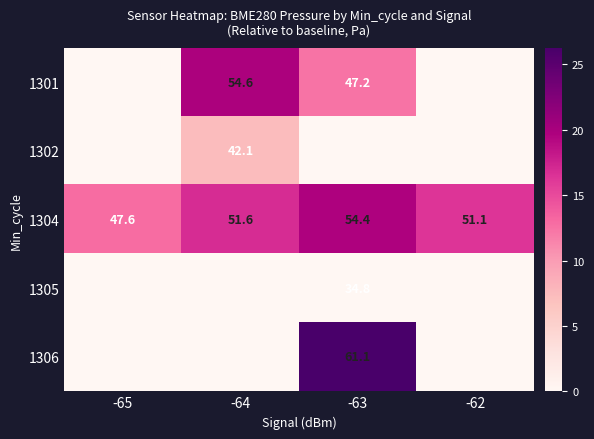

At which category is the sum across all series the highest?

-63